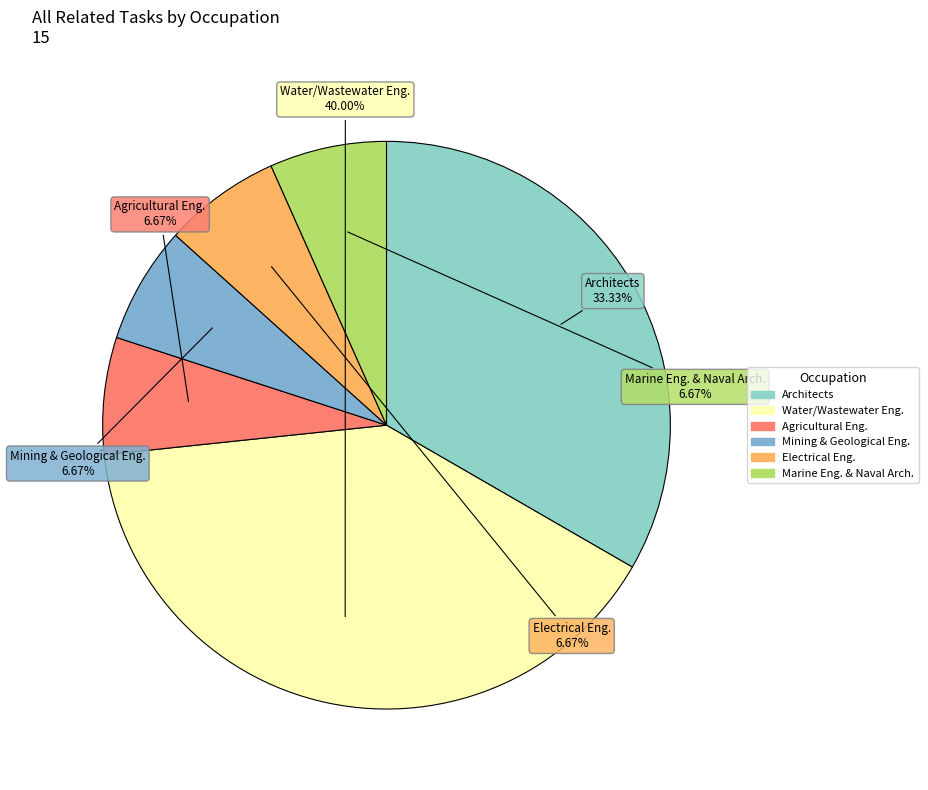

Count the number of slices in the pie.

6